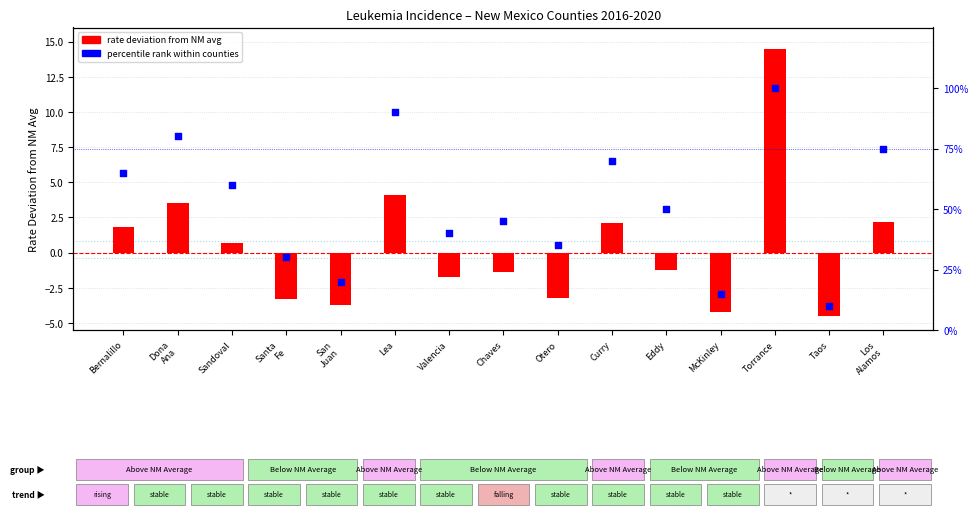

At which category is the sum across all series the highest?

Torrance